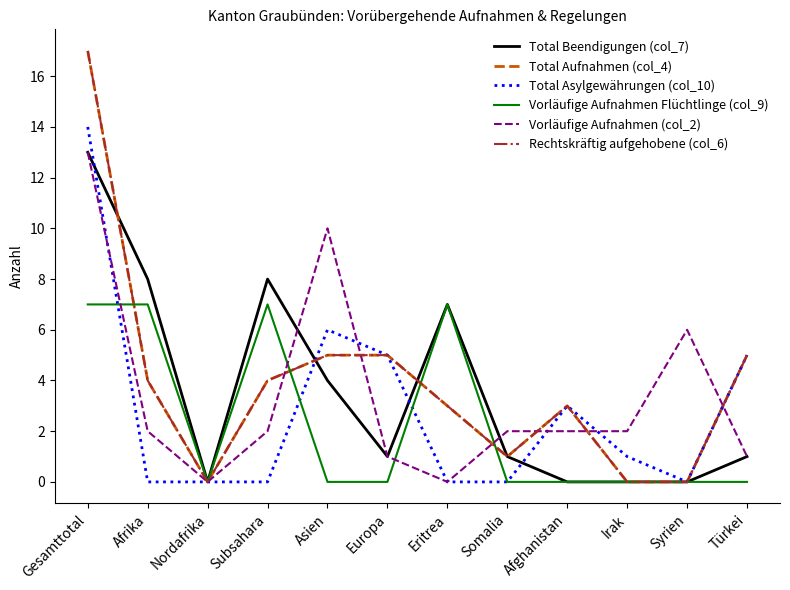

Does the chart display data point markers on the line(s)?

No